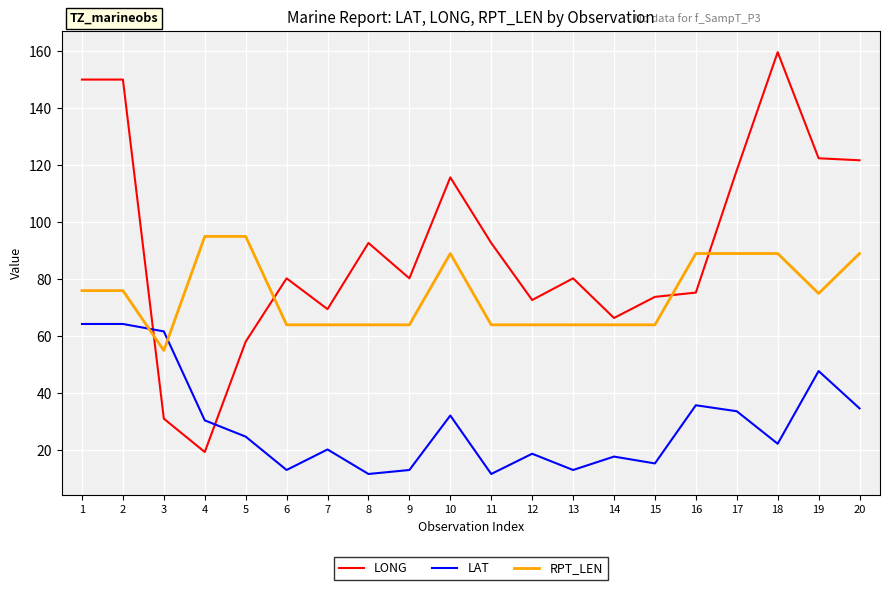

Which series ends up on top after the final intersection of RPT_LEN and LONG?

LONG